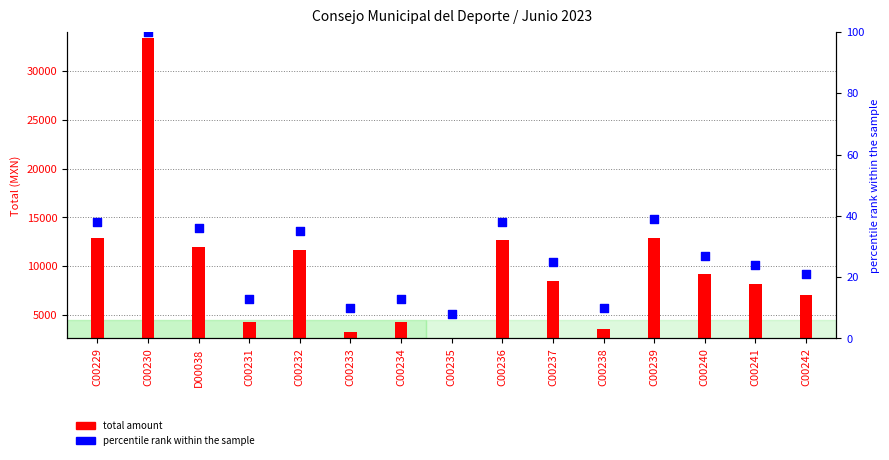

Which series has the widest spread of Y values?

total amount